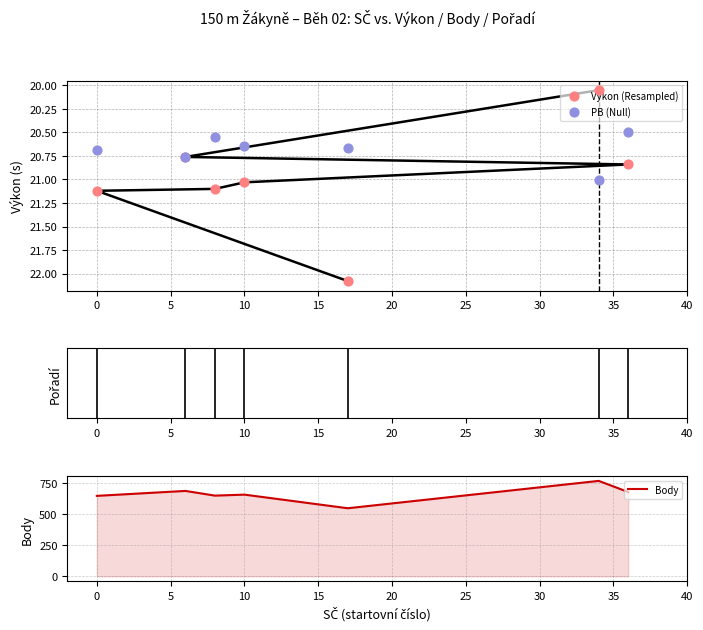

What is the minimum value for Body?

550